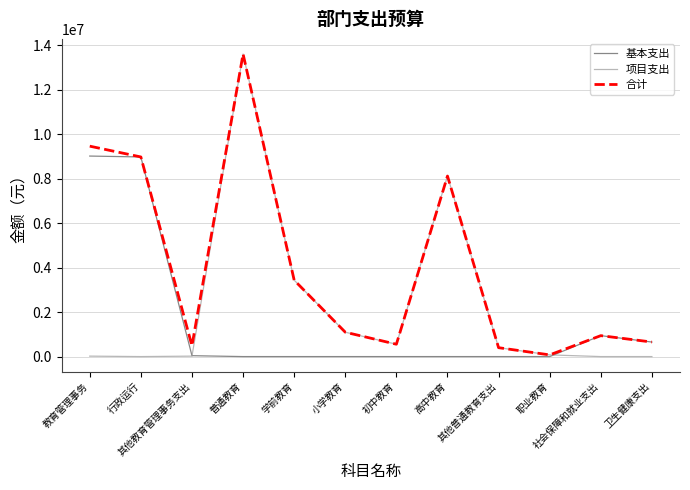

What is the approximate value of 项目支出 at 职业教育?

76000.0